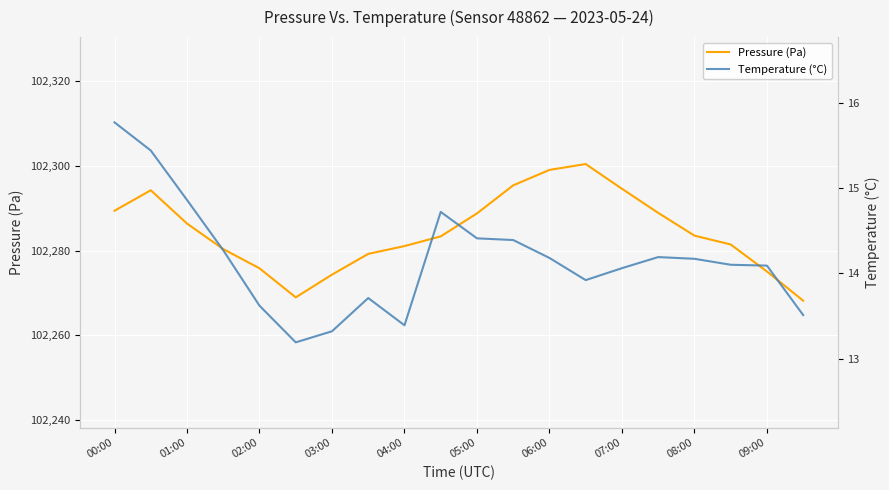

Read the Temperature (°C) value at 19.

13.5